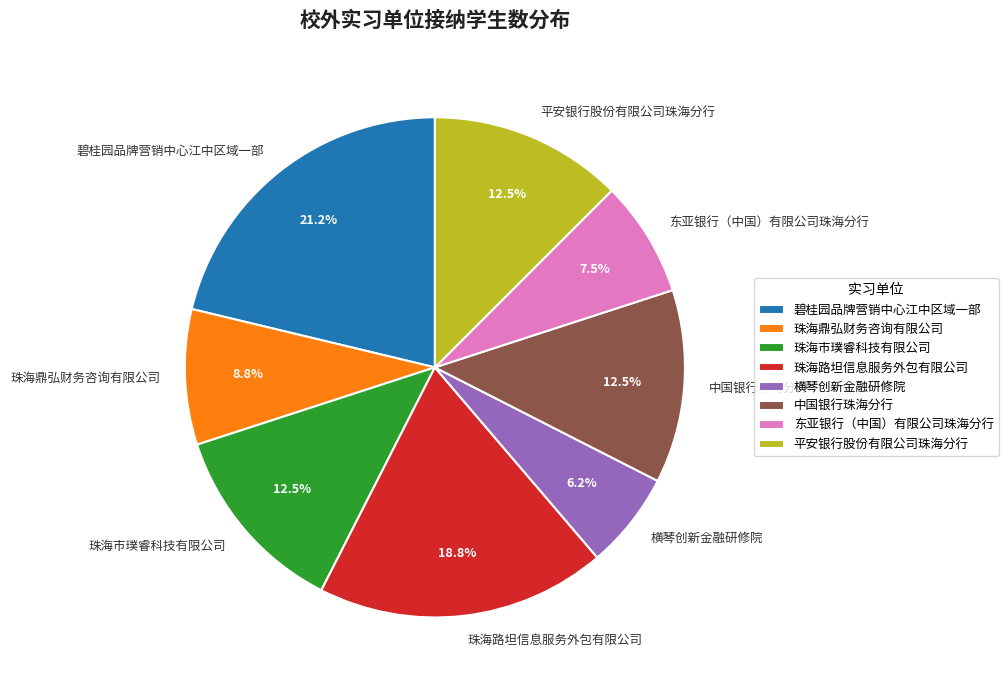

Which has a higher value, 珠海鼎弘财务咨询有限公司 or 中国银行珠海分行?

中国银行珠海分行